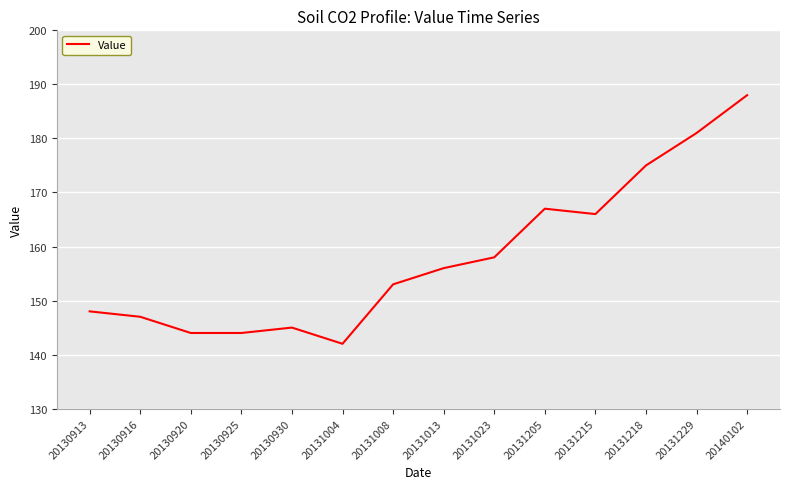

What is the sum of the values at 20131229 and 20130930?

326